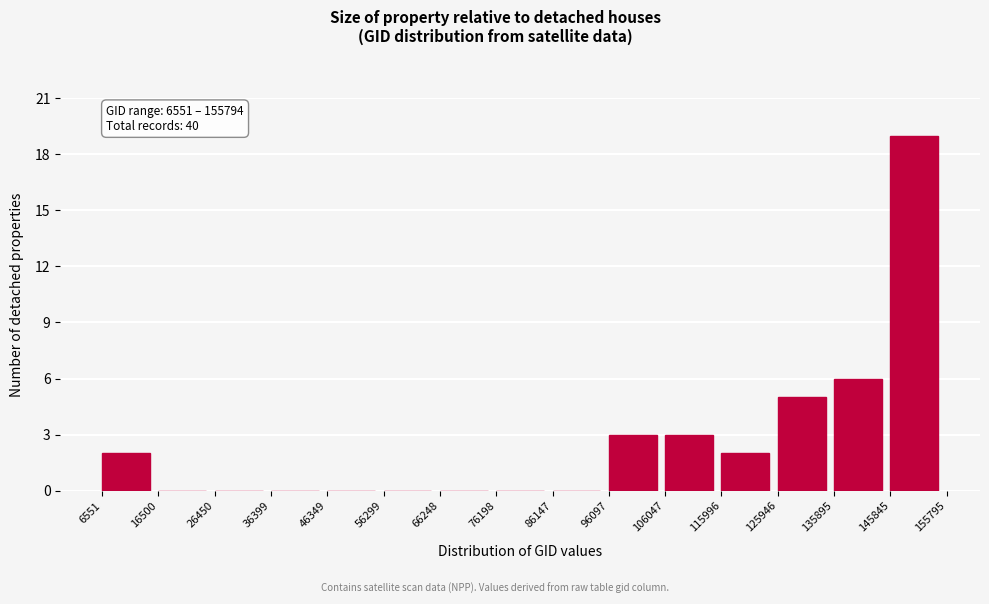

Over which range of the x-axis is the bar tallest?

145845 to 155795